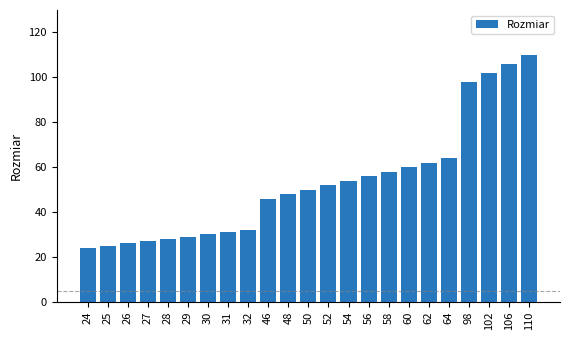

Approximately how many times larger is the value at 102 compared to 48?

2.1